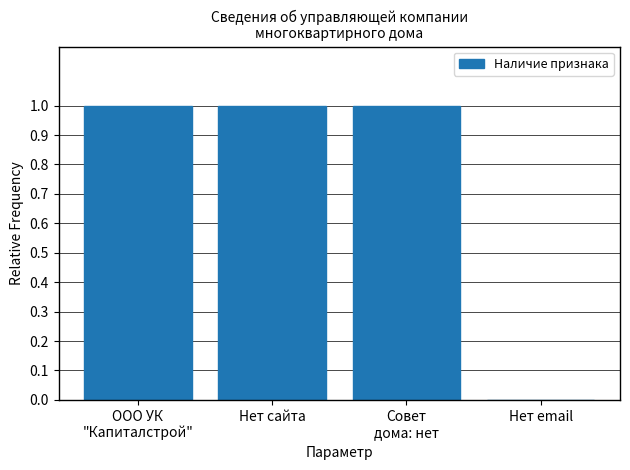

True or false: the data shows 1 at Нет сайта.

True